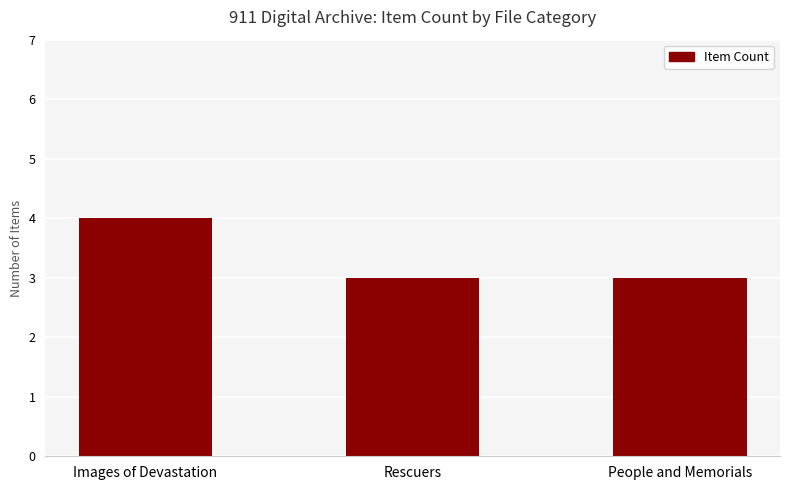

At which category does the chart reach its peak across all series?

Images of Devastation